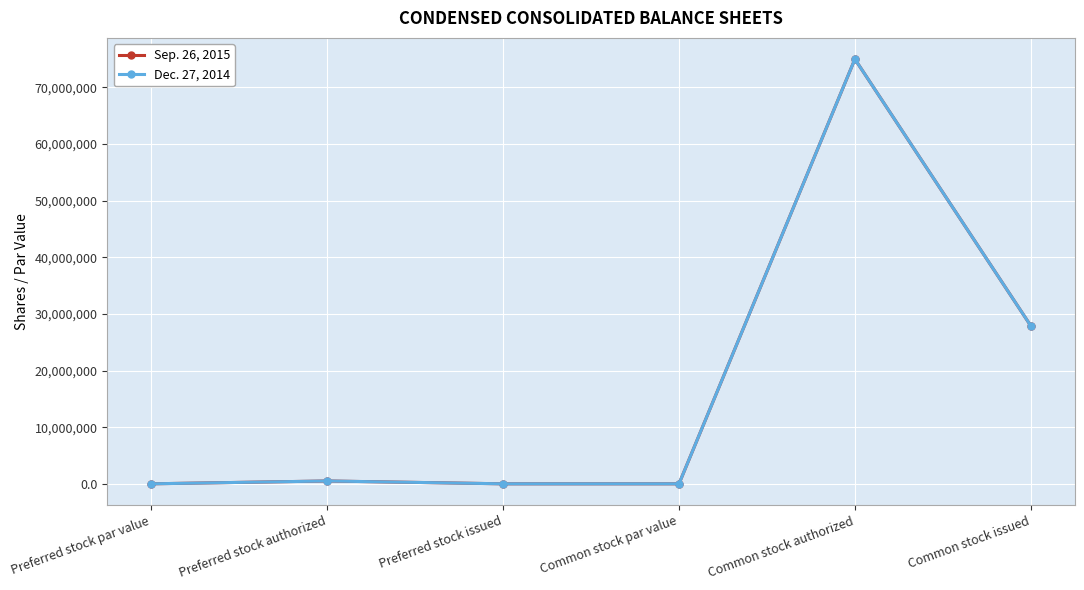

Reading left to right, list all the values displayed in this chart.

Sep. 26, 2015: 1	500000	0	1	75000000	27900000
Dec. 27, 2014: 1	500000	0	1	75000000	27900000